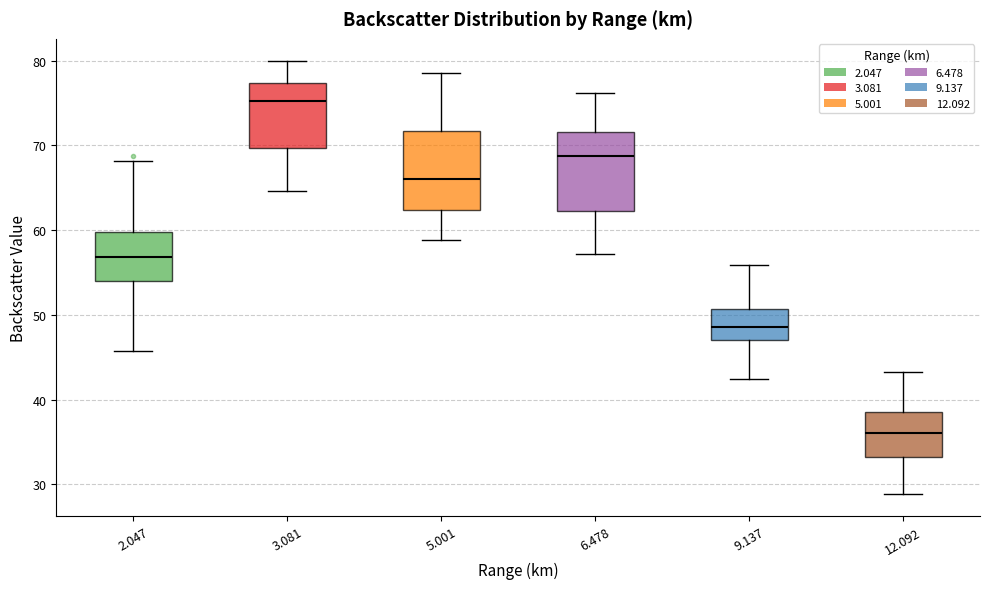

Where is the upper edge of the box at x = 9.137 on the y-axis? The values are not printed on the chart, so give them approximately, as read against the axis.

51